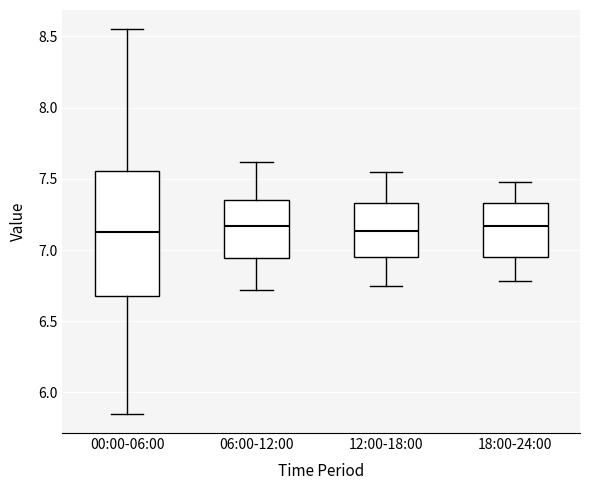

Reading left to right, read every box against the y-axis: the position of its median line, the range the box covers, and the ends of its whiskers. The values are not printed on the chart, so give them approximately, as read against the axis.

00:00-06:00: median 7.15, box 6.70 to 7.55, whiskers 5.85 to 8.55
06:00-12:00: median 7.15, box 6.95 to 7.35, whiskers 6.70 to 7.60
12:00-18:00: median 7.15, box 6.95 to 7.35, whiskers 6.75 to 7.55
18:00-24:00: median 7.15, box 6.95 to 7.35, whiskers 6.80 to 7.50